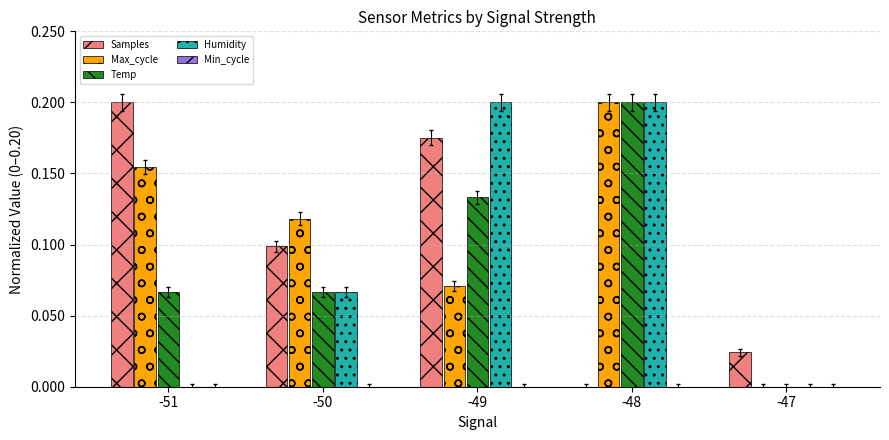

How many Temp values are between 0 and 1?

5